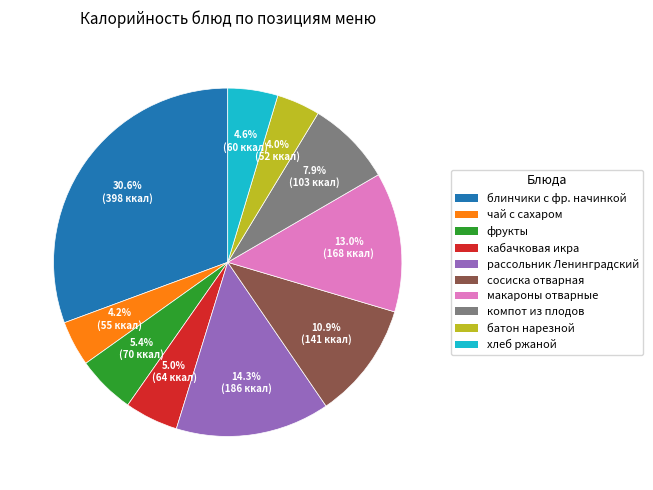

How many segments does this pie chart have?

10